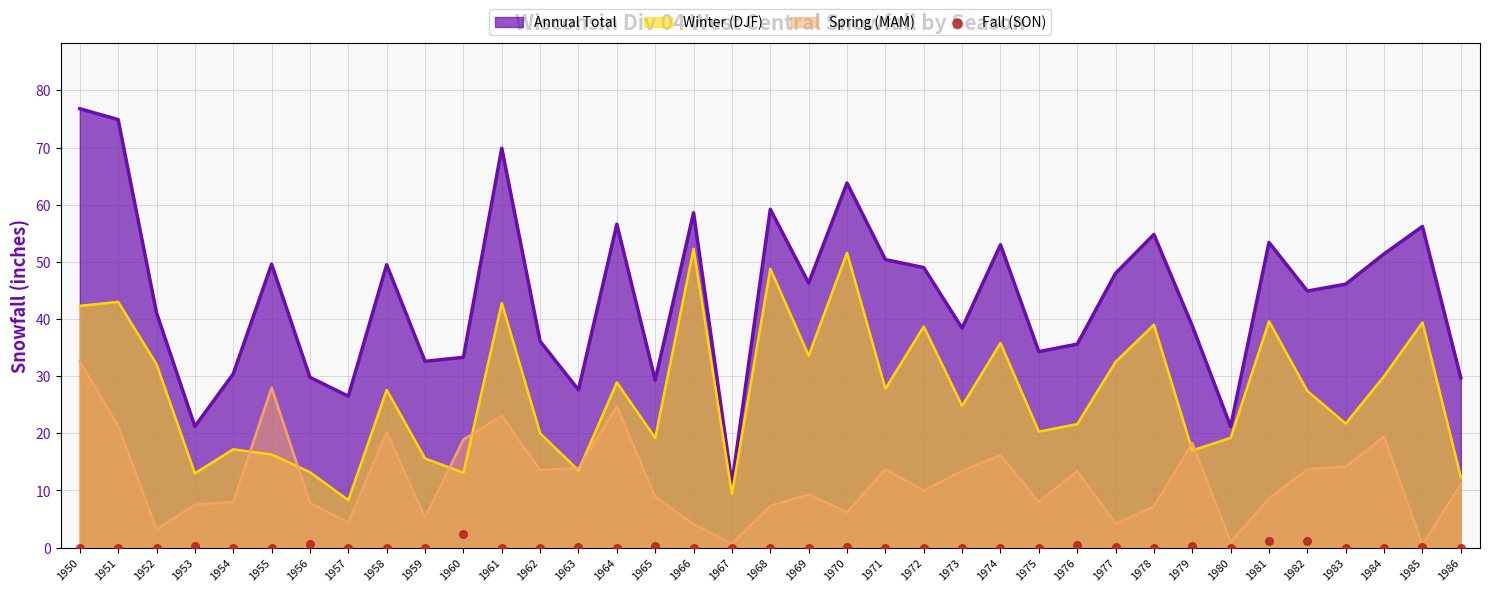

Is the value of Spring (MAM) at 1950 greater than the value of Annual Total at 1952?

No